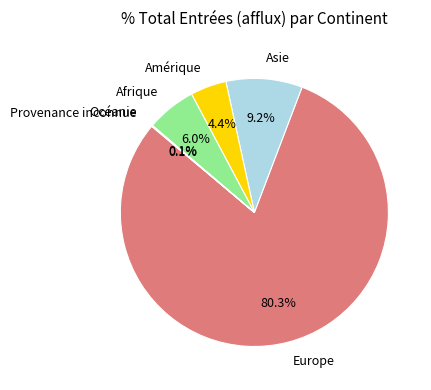

To the nearest percent, what is the difference between the largest and smallest slice percentages?

80%